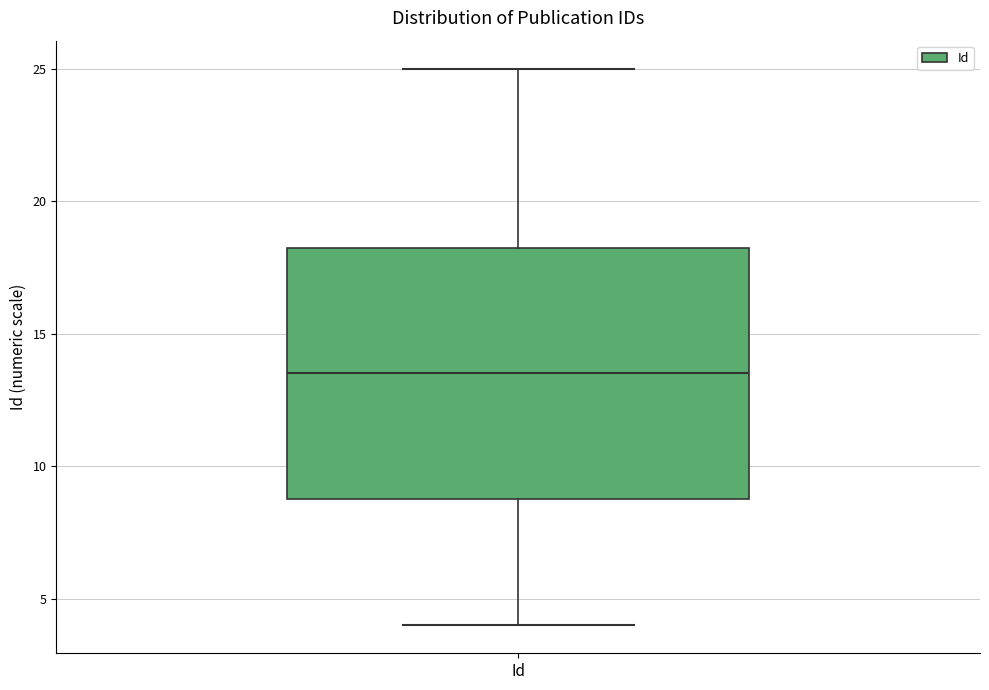

Read this box plot against the y-axis: the position of the median line, the range covered by the box, and the ends of both whiskers. The values are not printed on the chart, so give them approximately, as read against the axis.

median 13.5, box 9.0 to 18.5, whiskers 4.0 to 25.0